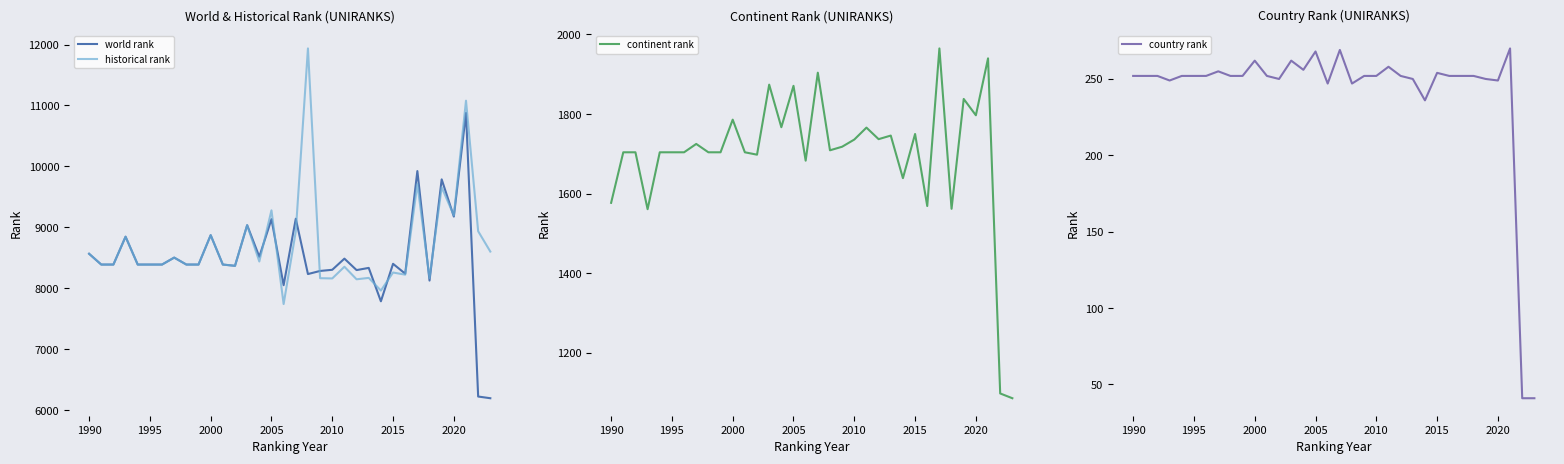

The value of historical rank at 2010 is 12901. True or false?

False